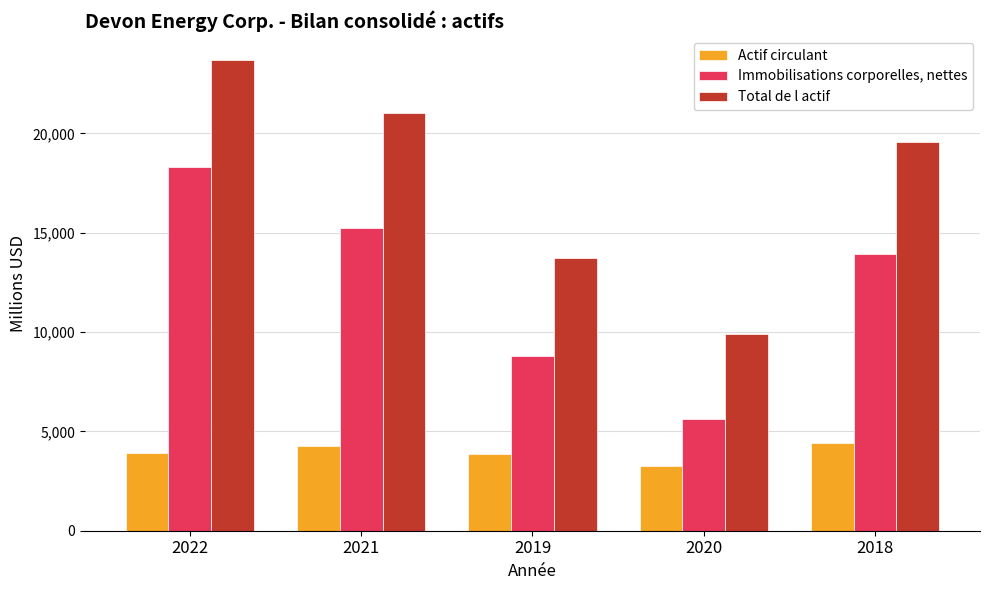

How many Immobilisations corporelles, nettes values are between 8822 and 15219?

3